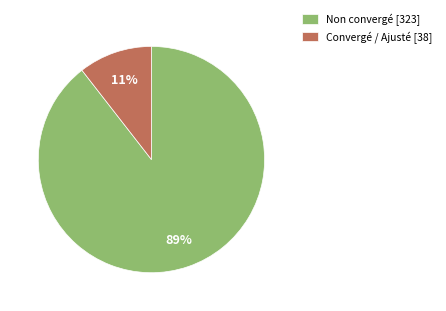

To the nearest percent, what is the average slice percentage?

50%